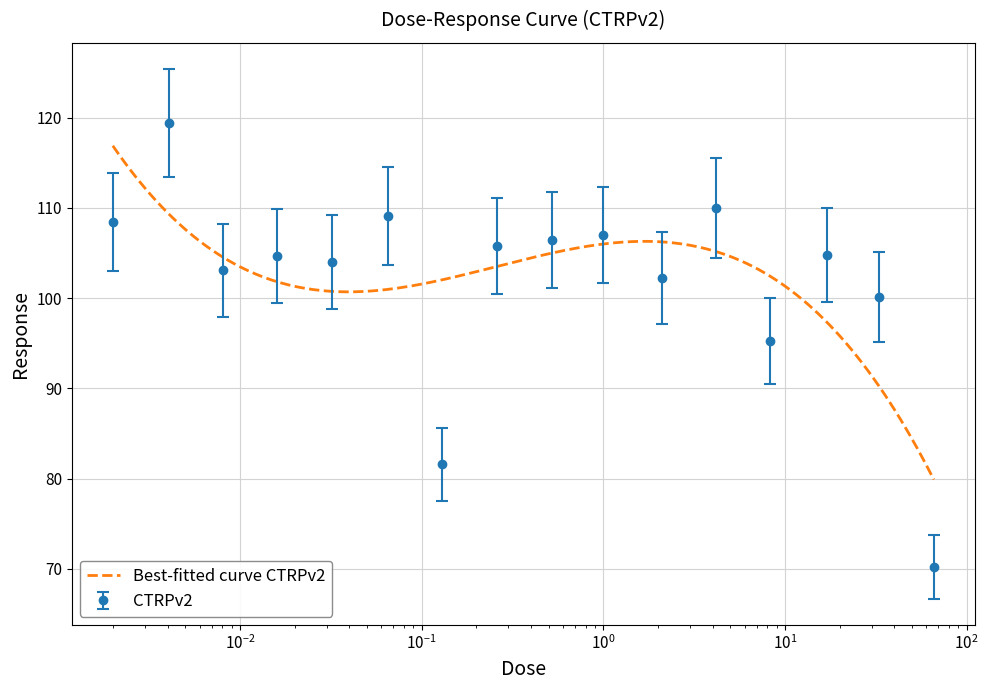

Reading left to right, list all the values displayed in this chart.

108.4	119.4	103.1	104.7	104.0	109.1	81.6	105.8	106.4	107.0	102.2	110.0	95.2	104.8	100.1	70.2